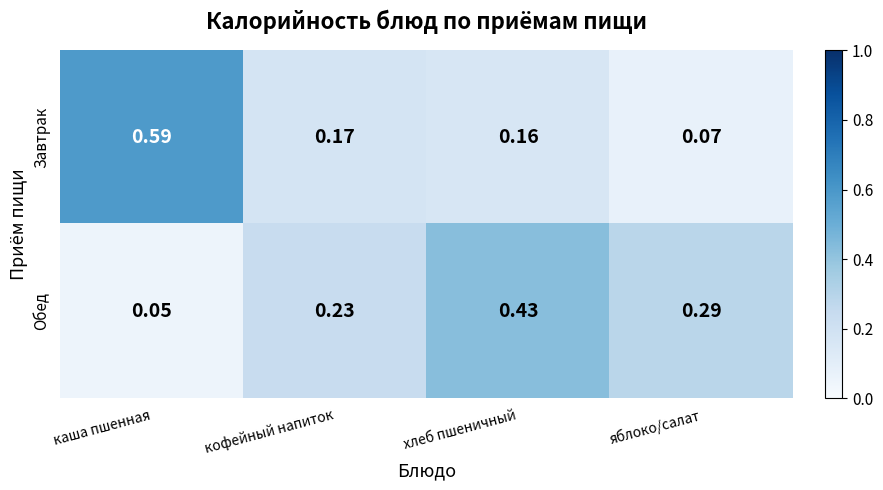

Which label corresponds to the smallest value in the chart?

каша пшенная